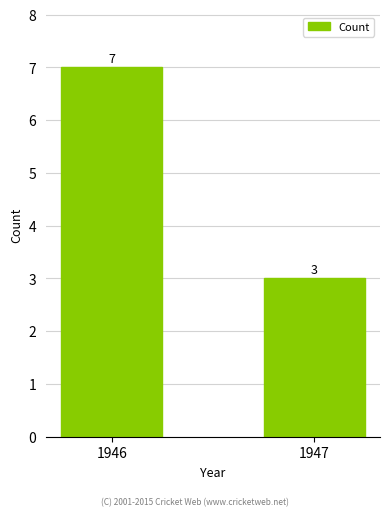

The value at 1947 is 3. True or false?

True